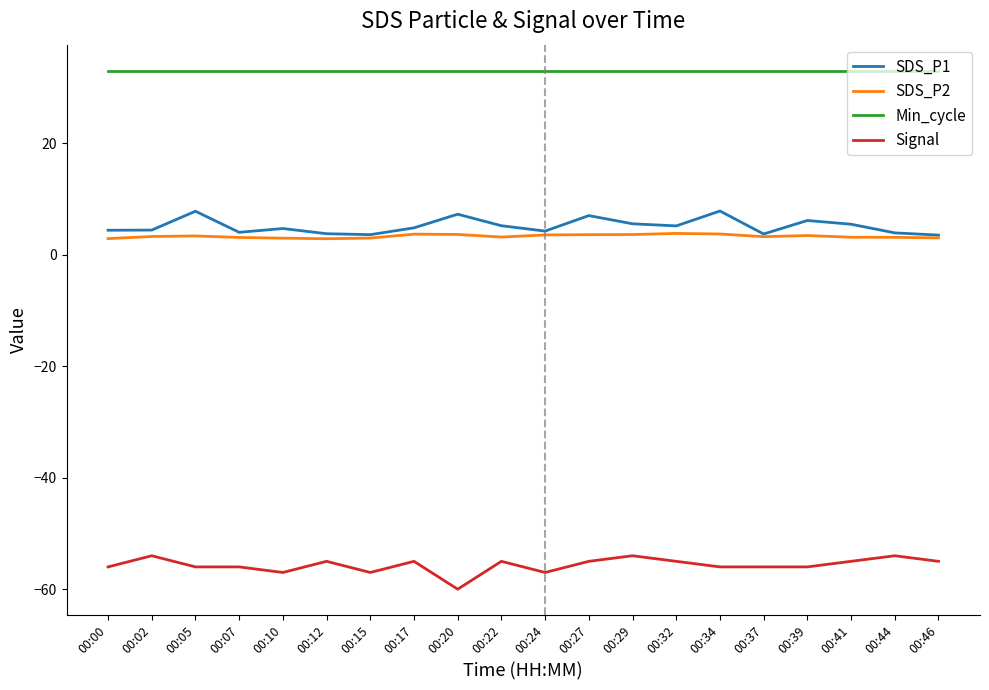

True or false: Min_cycle and SDS_P1 cross at least once.

False